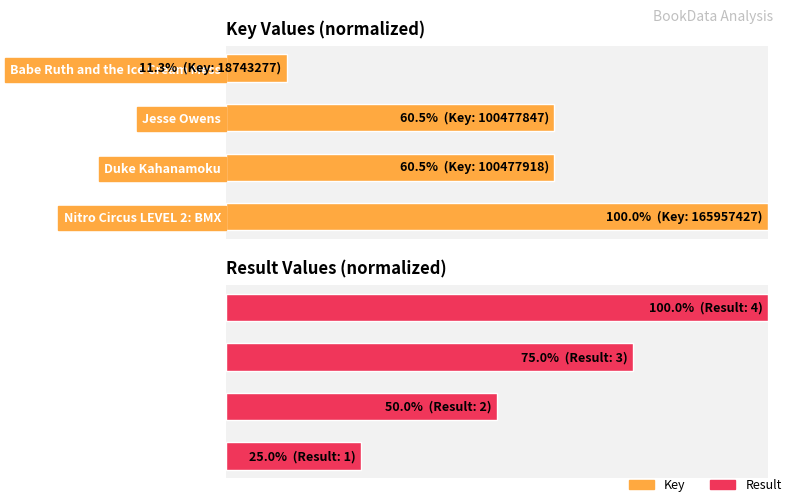

How many values in the Result series are below 75?

2